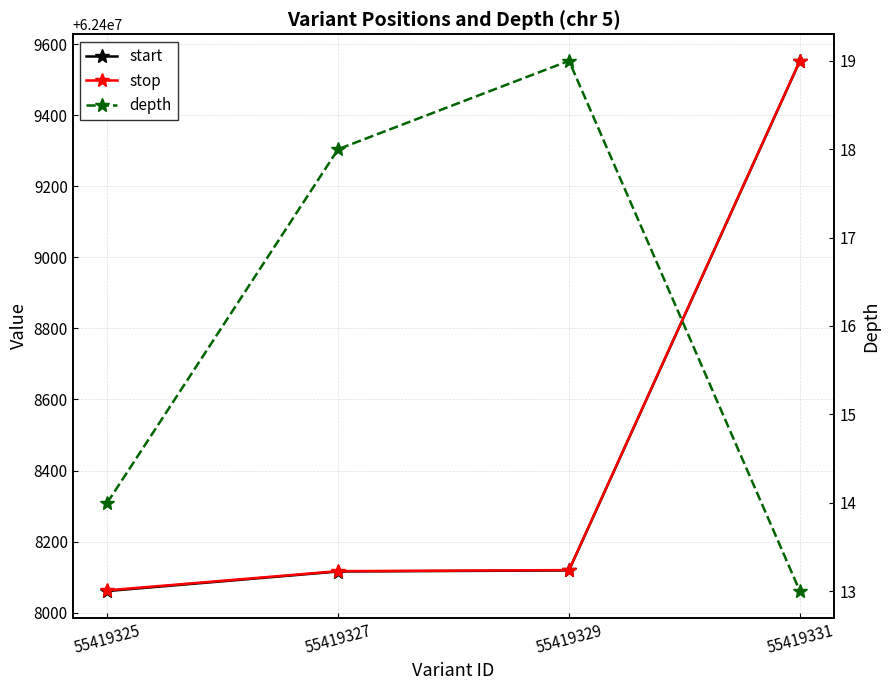

Which series has the largest total across all categories?

stop